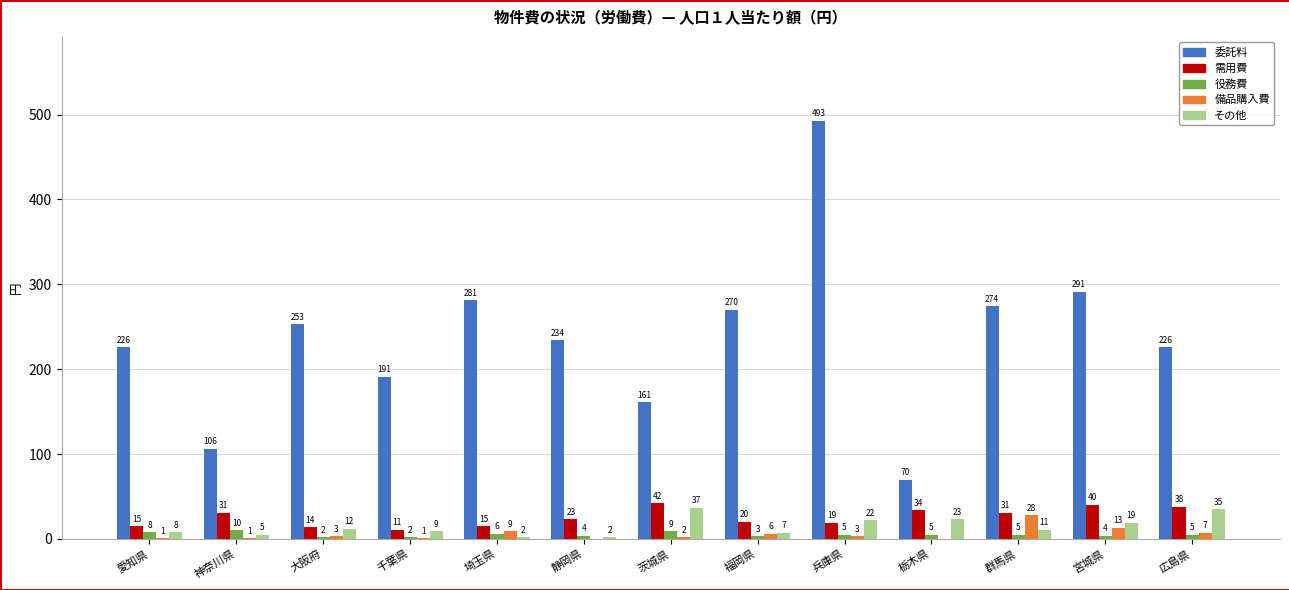

What is the sum of the 需用費 values at 広島県 and 大阪府?

52